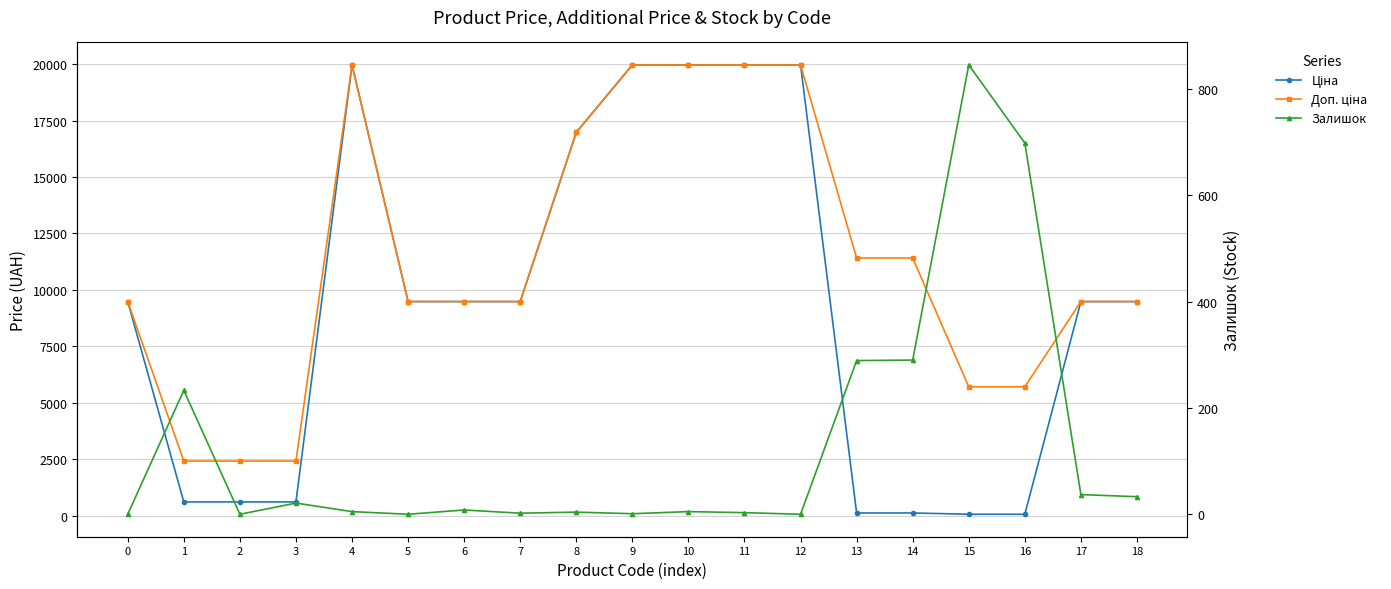

Rank the series by their maximum value, from highest to lowest.

Ціна, Доп. ціна, Залишок